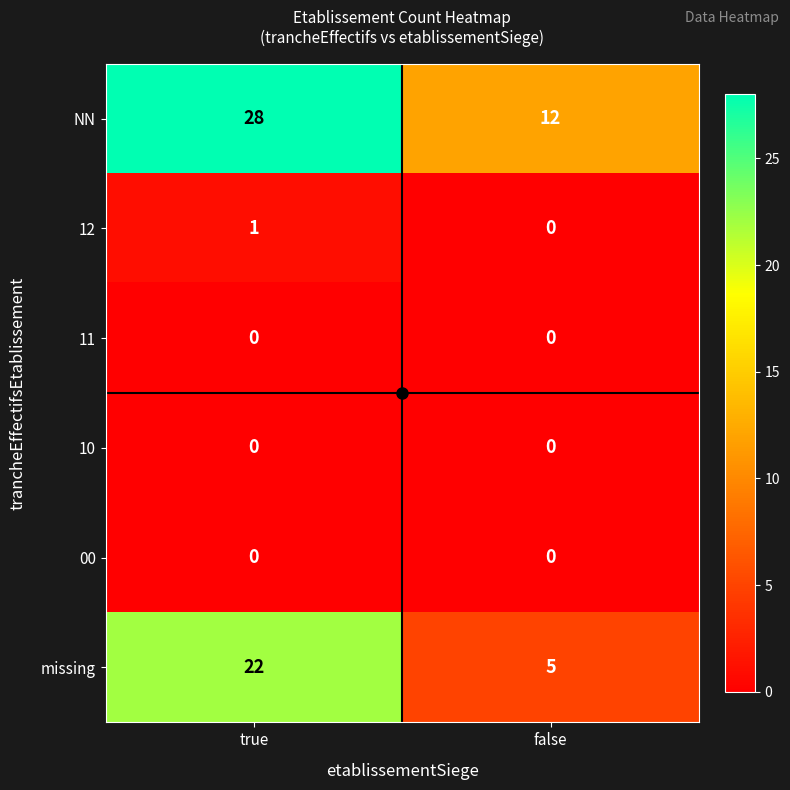

Is the value of NN at true greater than the value of 11 at true?

Yes